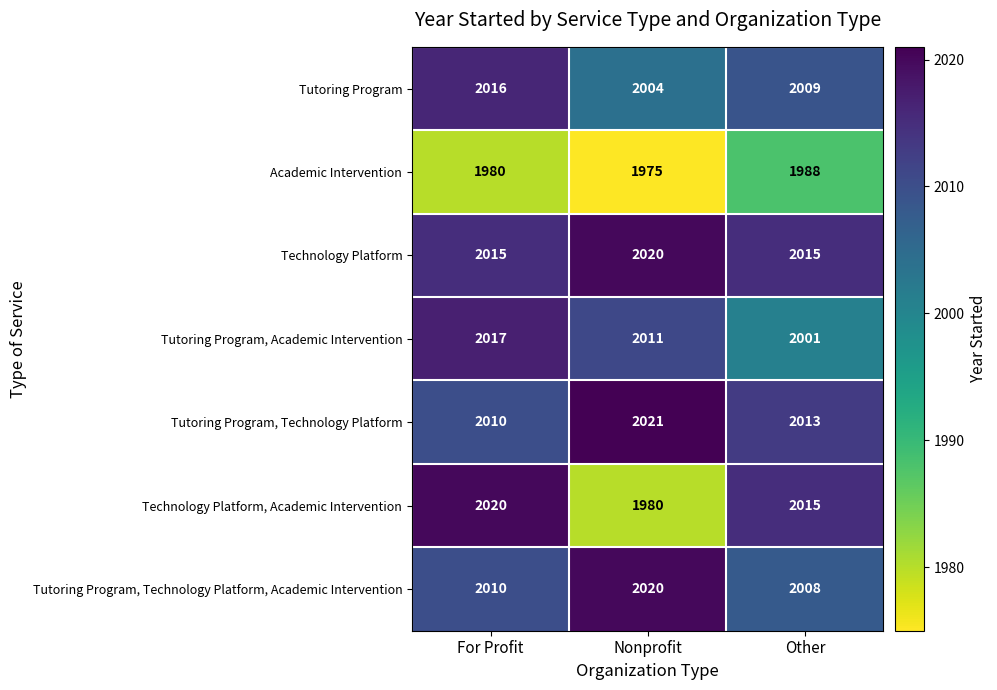

Reading left to right, list all the values displayed in this chart.

Tutoring Program: 2016	2004	2009
Academic Intervention: 1980	1975	1988
Technology Platform: 2015	2020	2015
Tutoring Program, Academic Intervention: 2017	2011	2001
Tutoring Program, Technology Platform: 2010	2021	2013
Technology Platform, Academic Intervention: 2020	1980	2015
Tutoring Program, Technology Platform, Academic Intervention: 2010	2020	2008